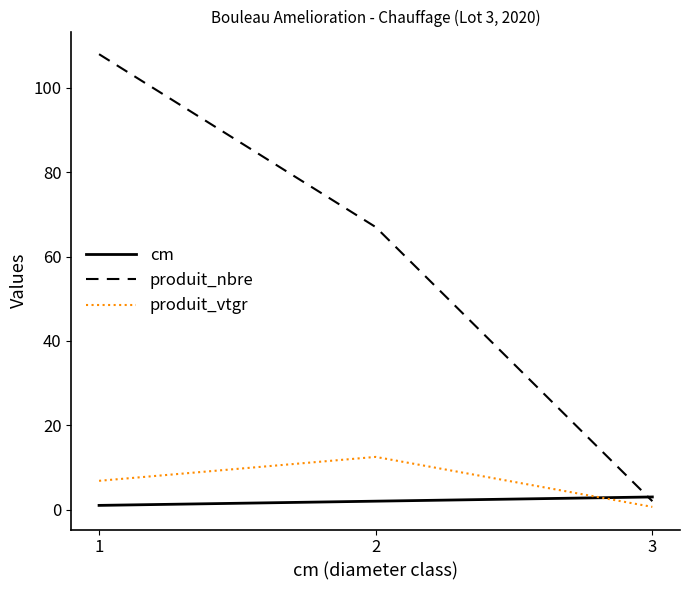

Count the number of categories in the chart.

3